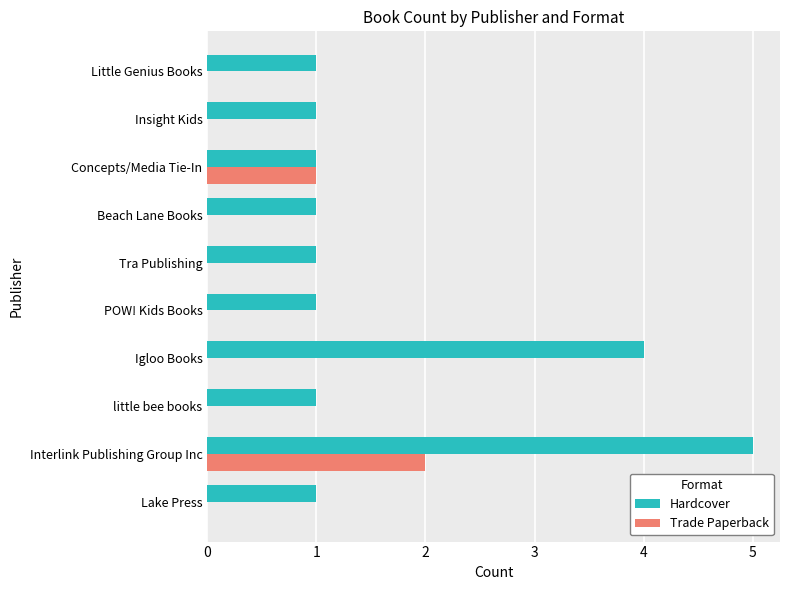

How many Hardcover values are between 1 and 2?

8